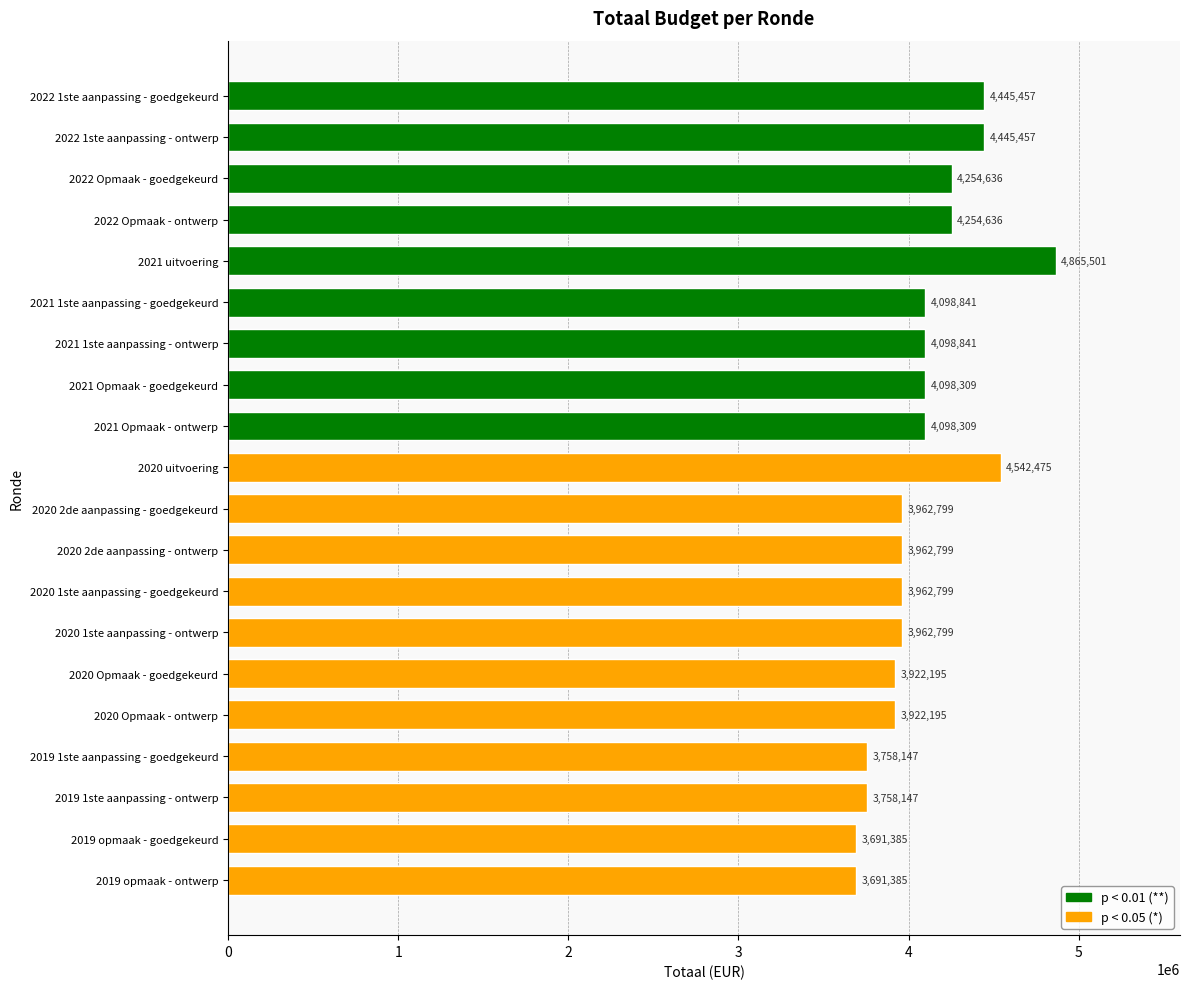

The chart shows a value of 6071877 at 2019 opmaak - ontwerp. True or false?

False